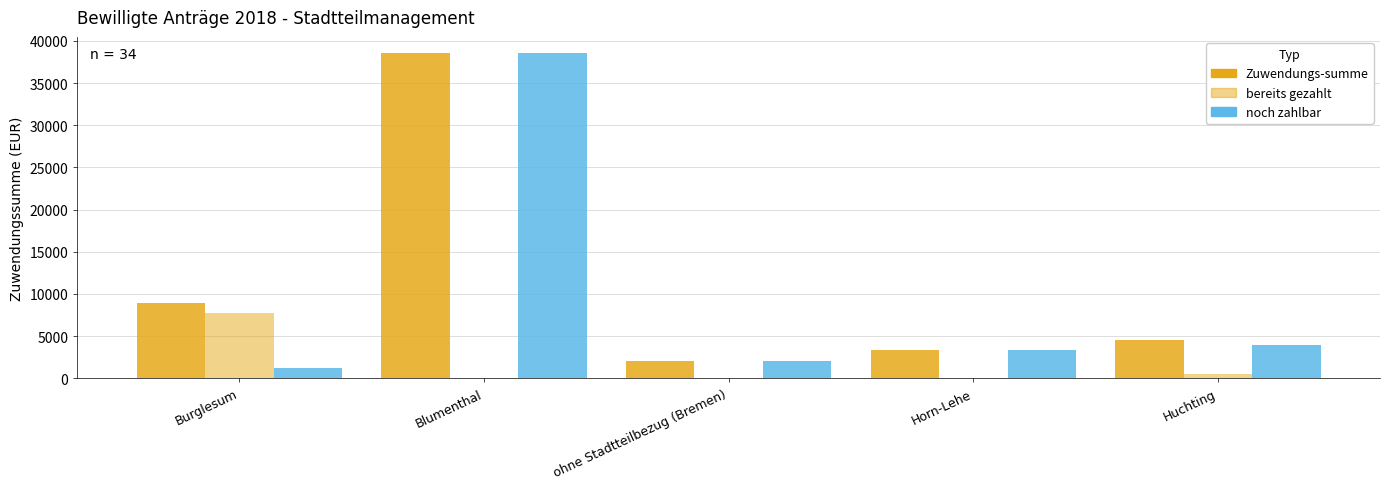

What is the difference between the second highest and second lowest values in the bereits gezahlt series?

500.0